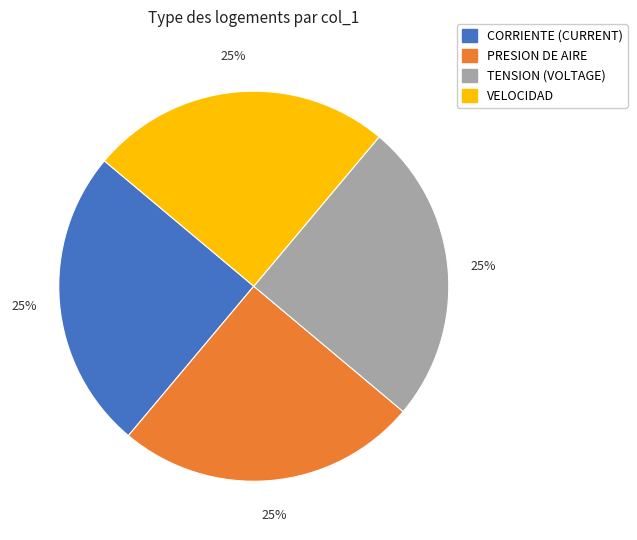

Is there any slice that represents more than half of the pie?

No